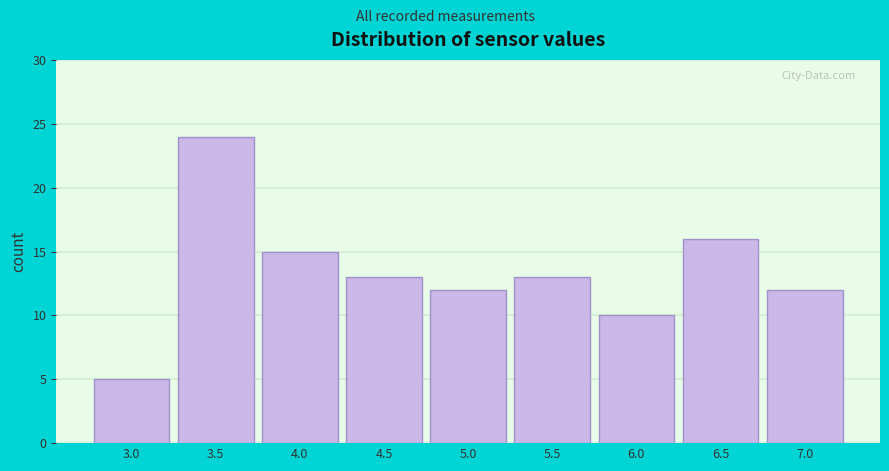

Reading left to right, list all the values displayed in this chart.

5	24	15	13	12	13	10	16	12